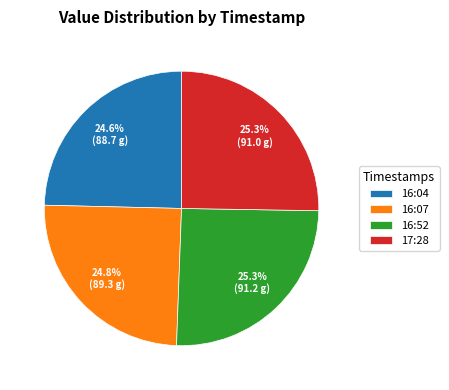

Approximately how many times larger is the value at 16:07 compared to 16:04?

1.0